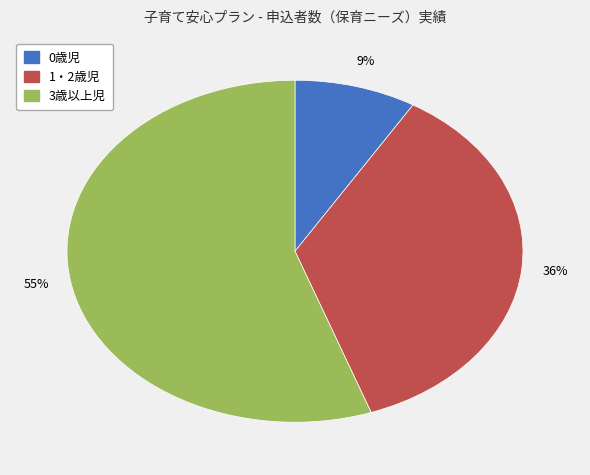

True or false: 0歳児 accounts for 9% of the total.

True